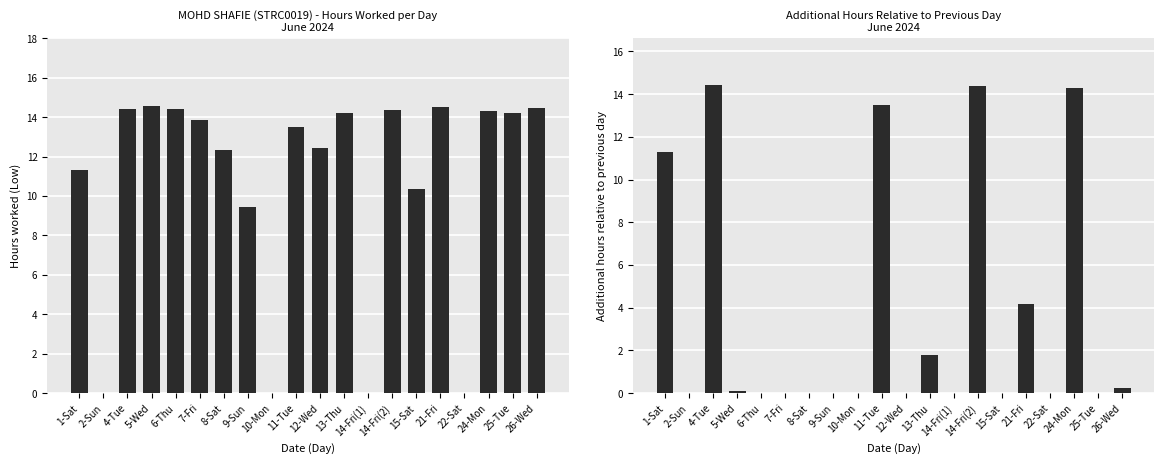

At which category is the sum across all series the highest?

4-Tue